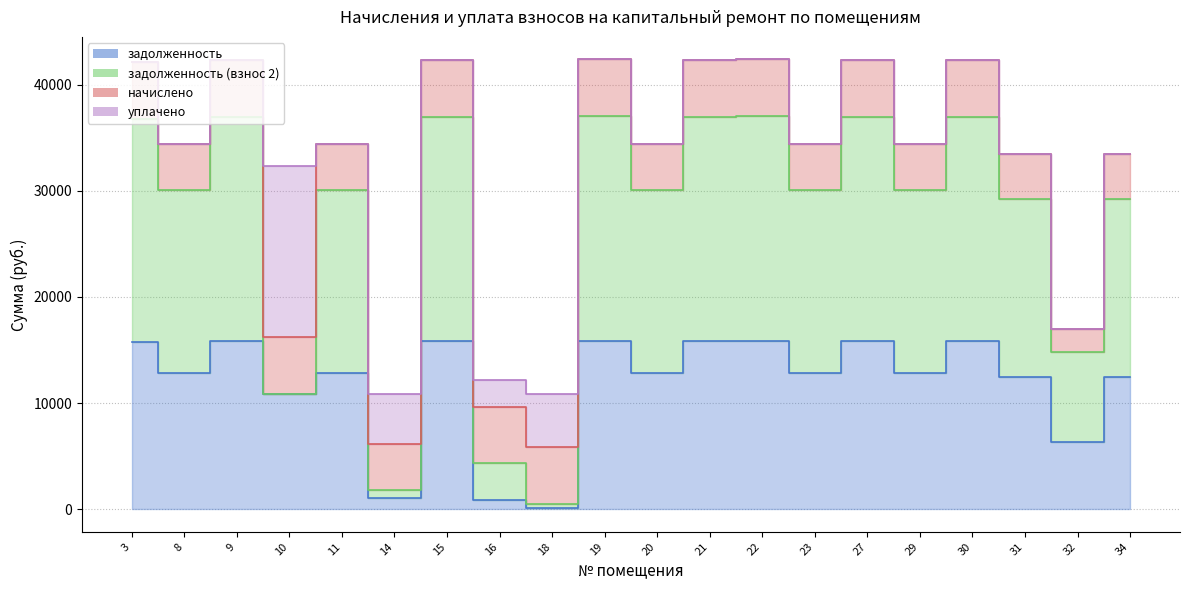

At which label does задолженность (взнос 2) first exceed 30024?

3